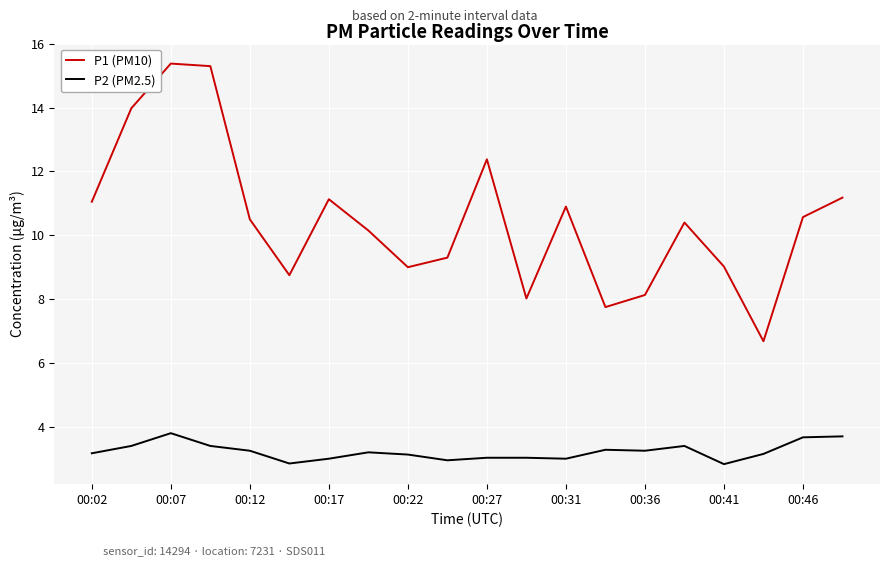

What is the sum of all P1 (PM10) values?

209.6